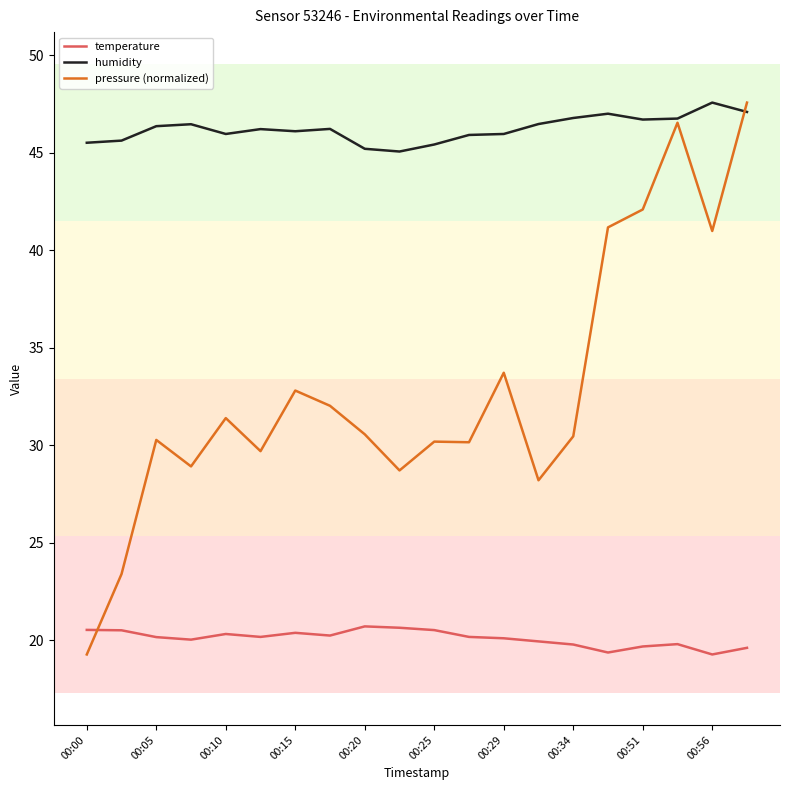

Which series has the widest spread of values?

pressure (normalized)